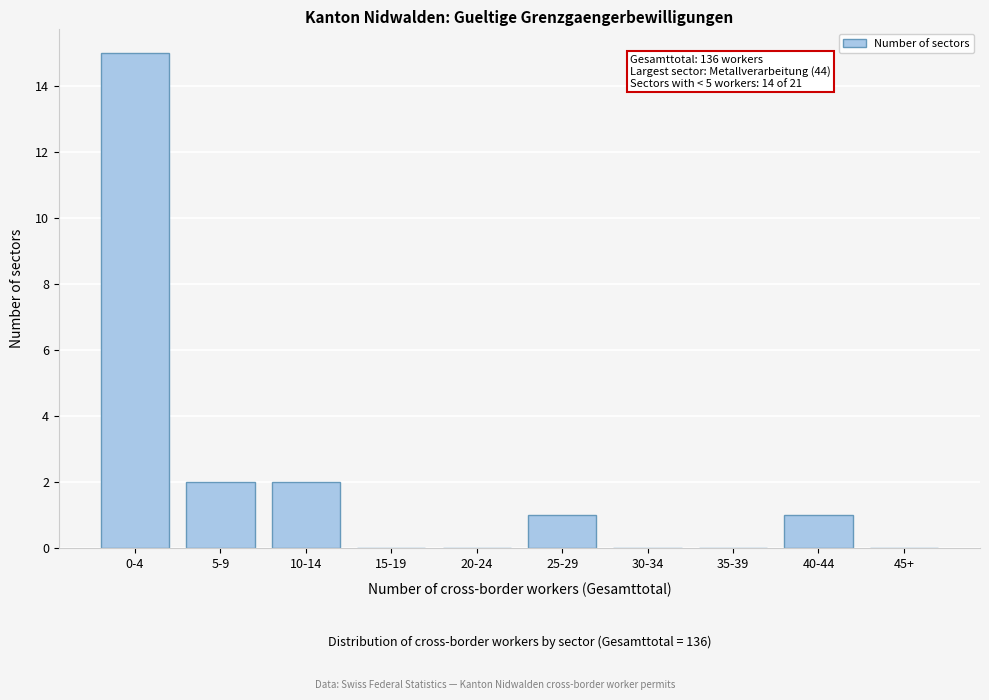

Reading left to right, what are all the values shown in this chart?

0-4=15	5-9=2	10-14=2	15-19=0	20-24=0	25-29=1	30-34=0	35-39=0	40-44=1	45+=0